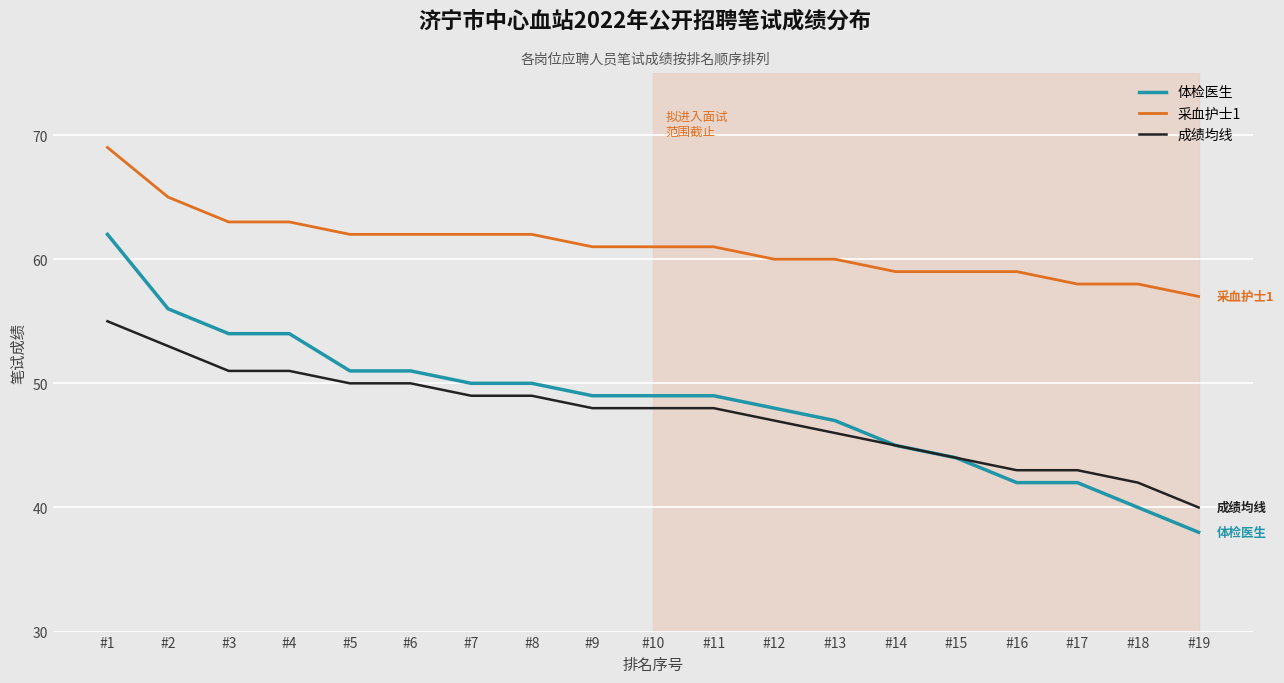

How many lines are shown in the chart?

3